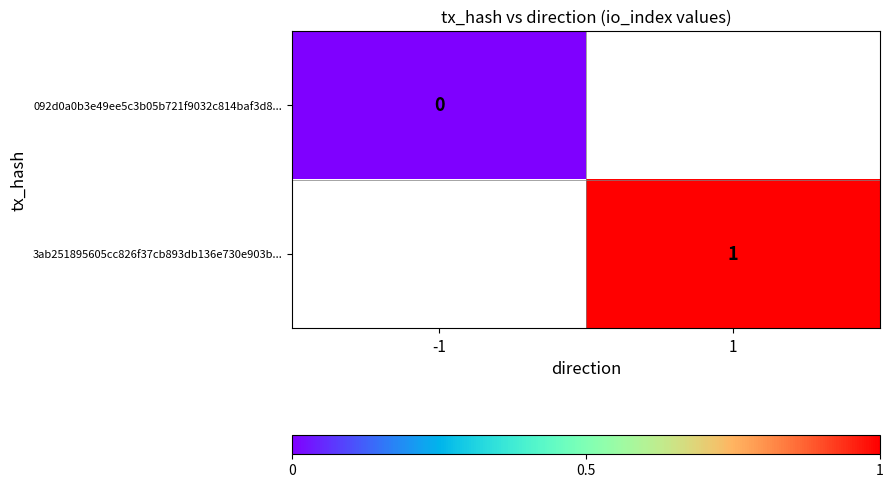

How many series are shown in this chart?

2